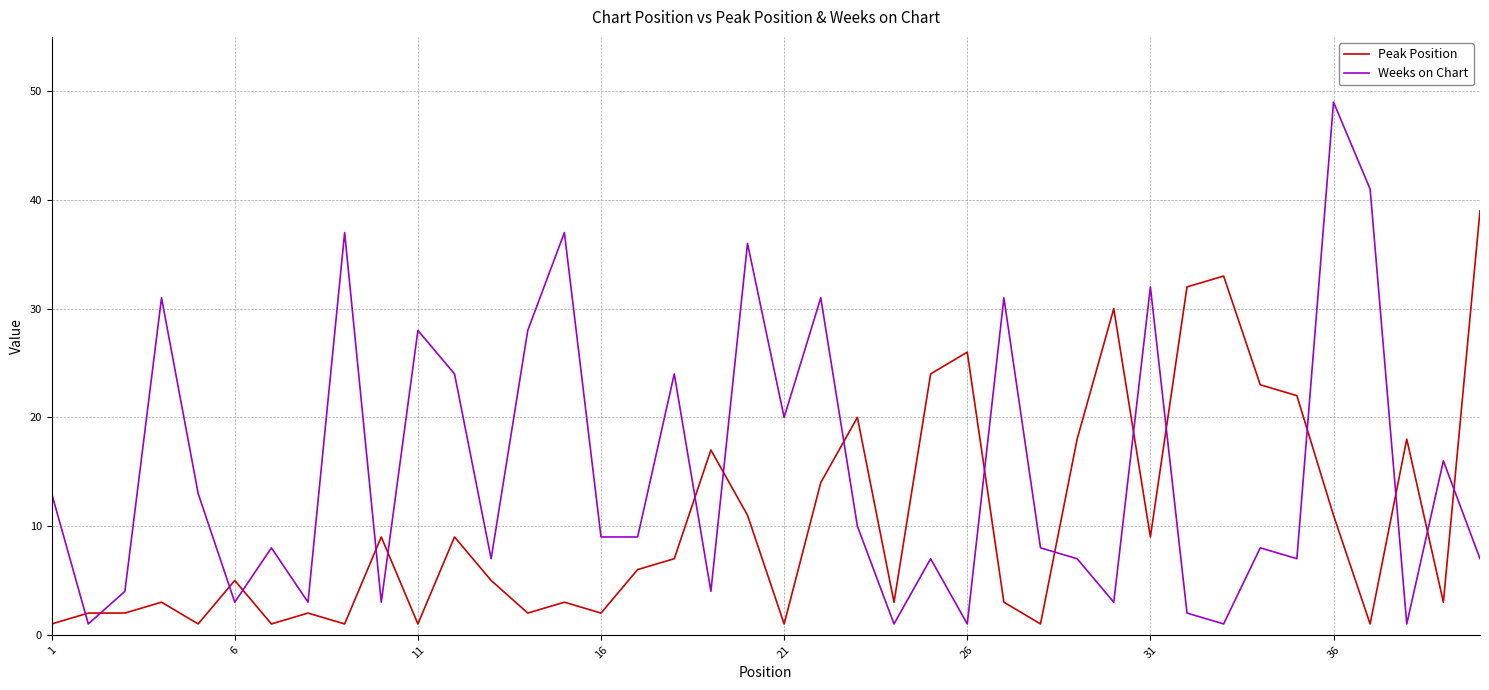

What is the difference between the maximum and minimum values in the Peak Position series?

38